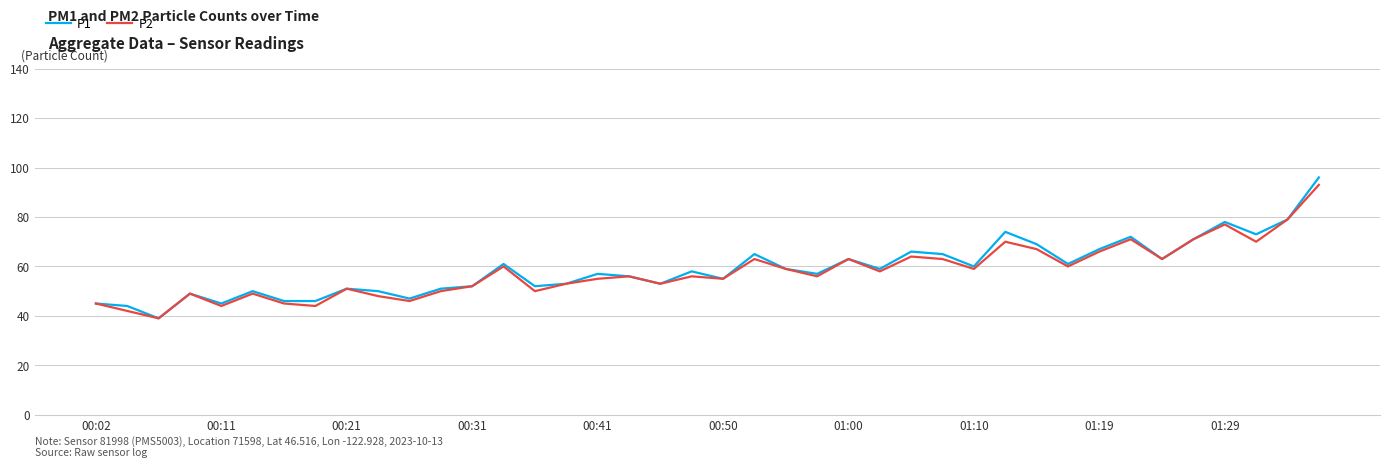

At how many categories does at least one series exceed 84?

1